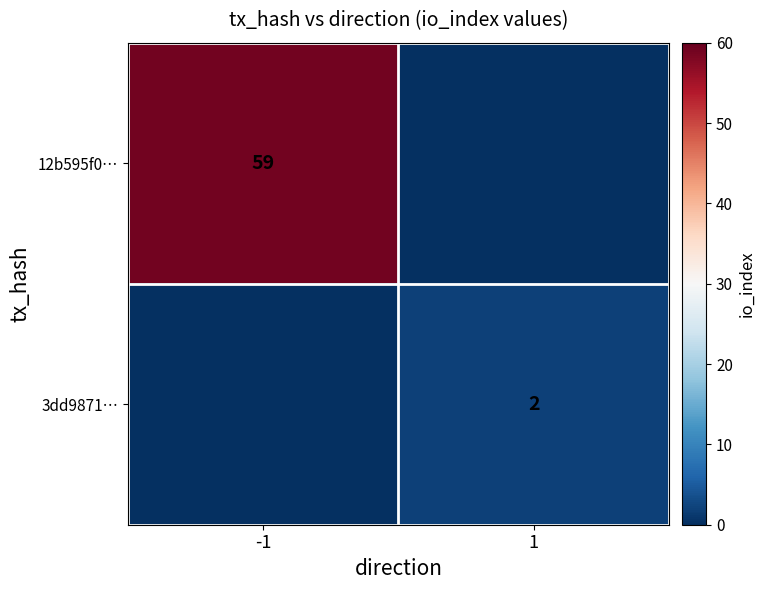

At which category is the sum across all series the highest?

-1